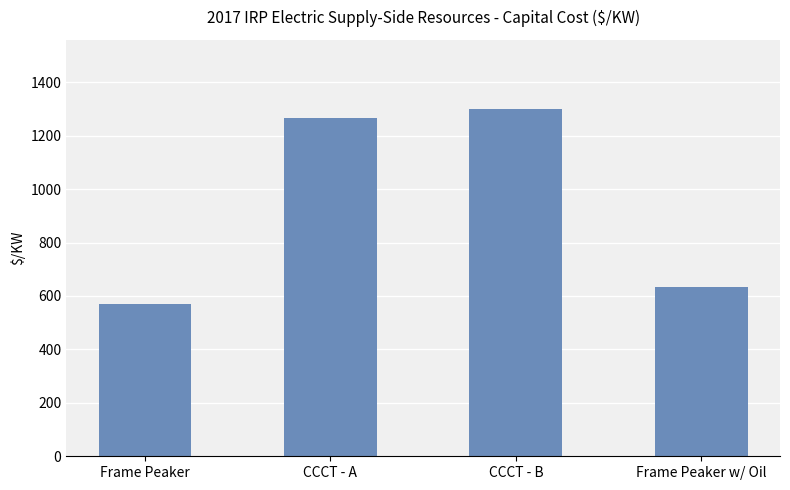

Approximately how many times larger is the value at CCCT - B compared to Frame Peaker w/ Oil?

2.0